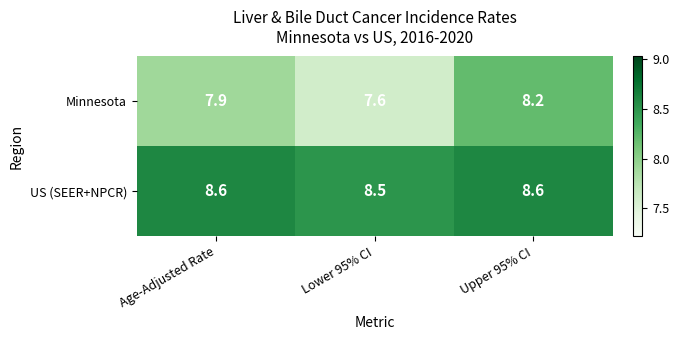

True or false: US (SEER+NPCR) has a value of 8.5 at Lower 95% CI.

True